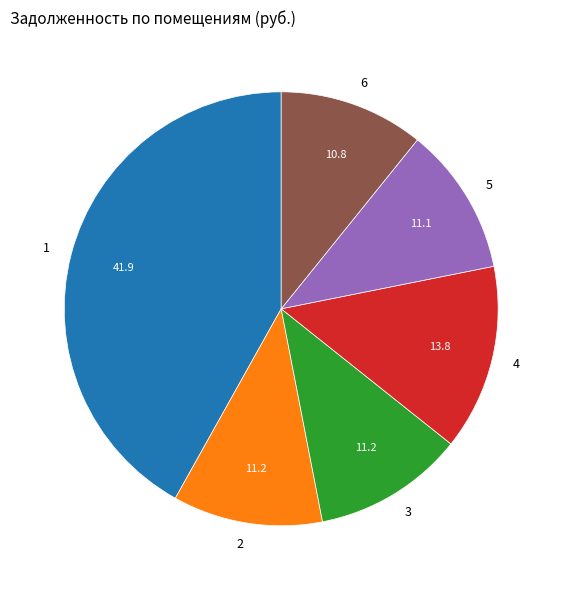

Which slice is the largest?

1